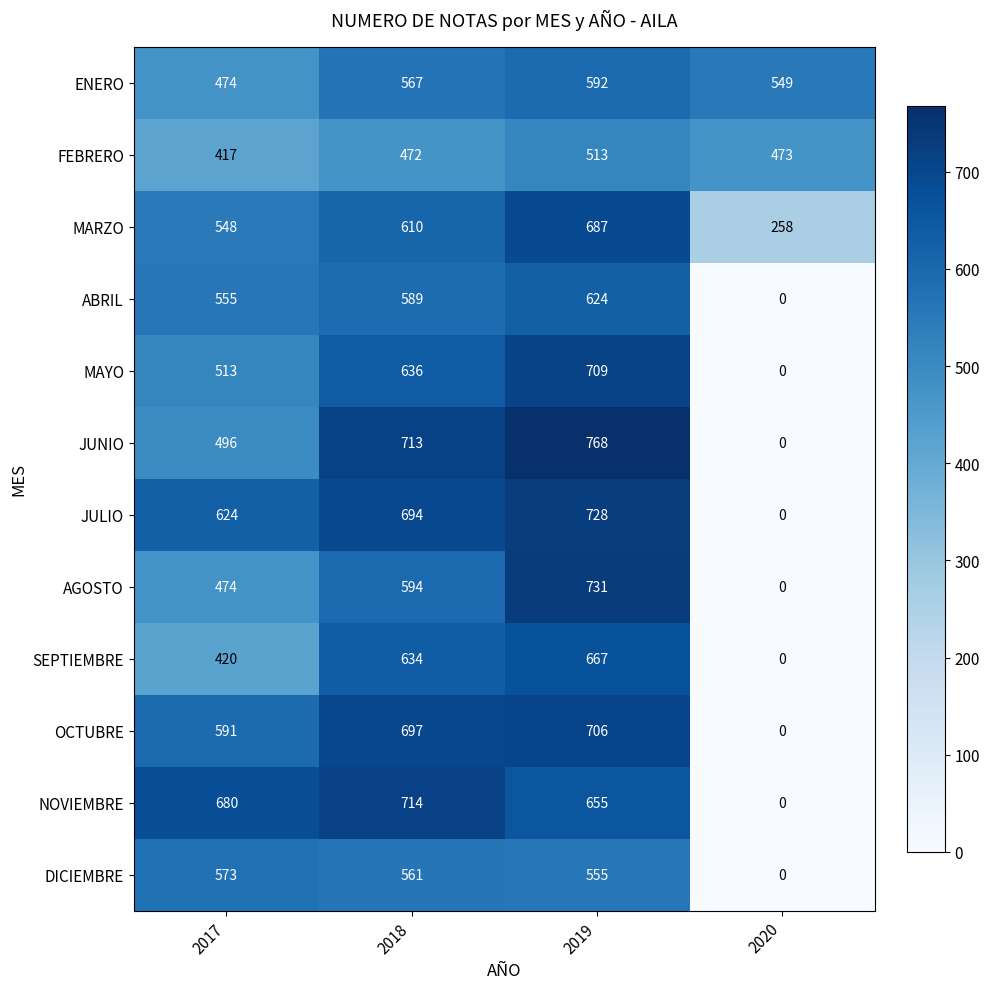

What is the difference between the second highest and second lowest values in the MARZO series?

62